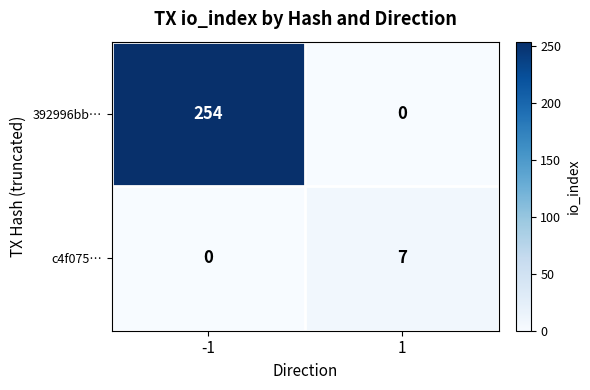

How many series are shown in this chart?

2